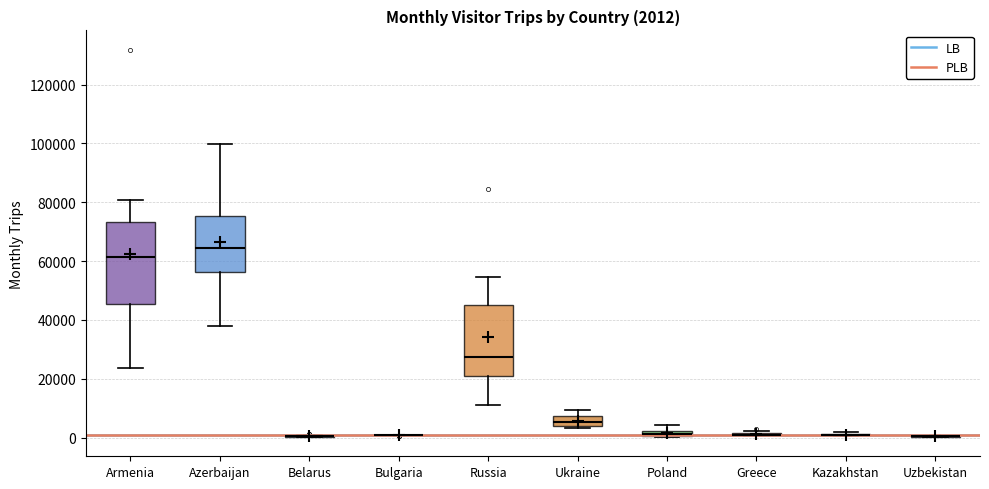

Which box is the tallest, from its lower edge to its upper edge?

Armenia